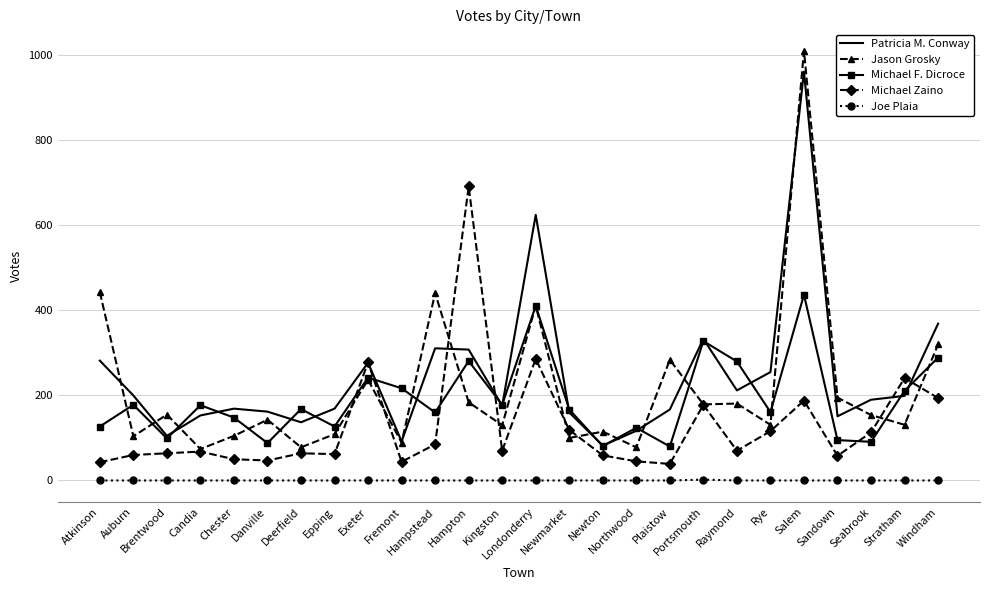

After their last crossing, which series has the higher values: Patricia M. Conway or Michael F. Dicroce?

Patricia M. Conway